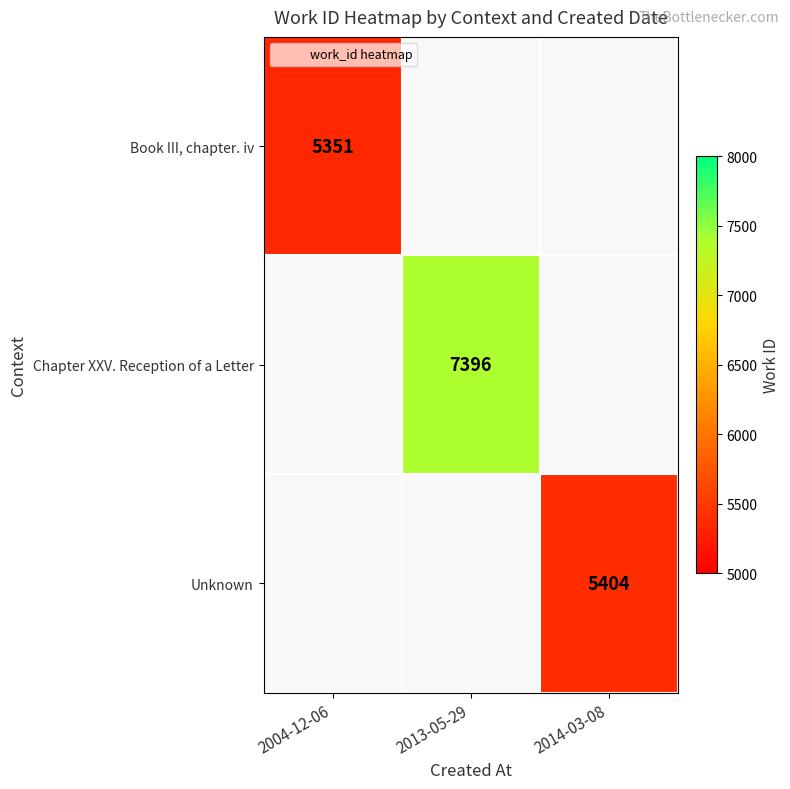

Which series has the widest spread of values?

Book III, chapter. iv